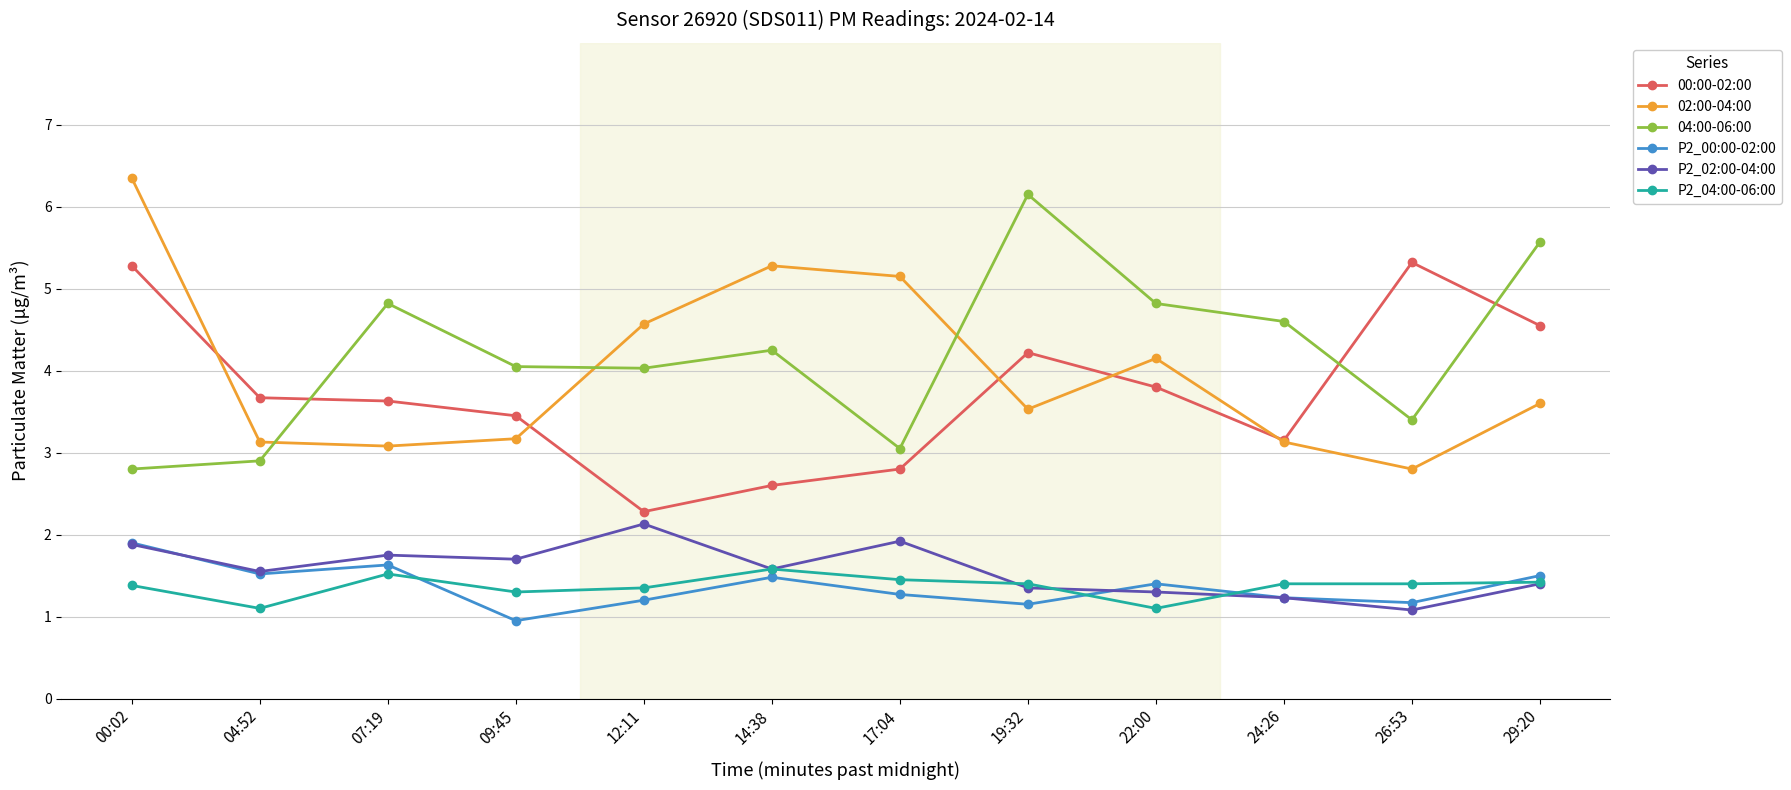

How many interior local peaks does the 04:00-06:00 series have?

3